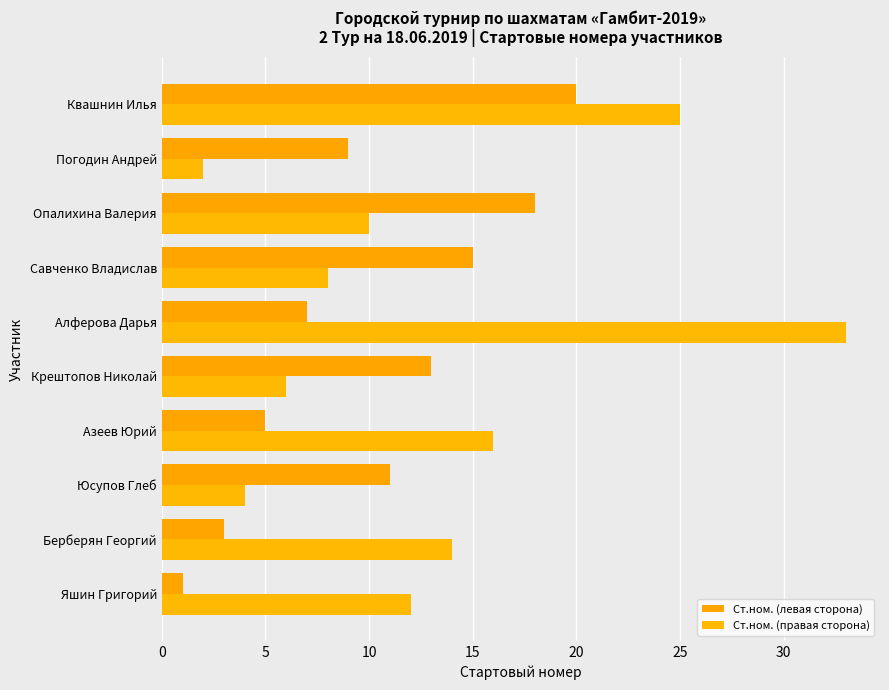

How many series are shown in this chart?

2